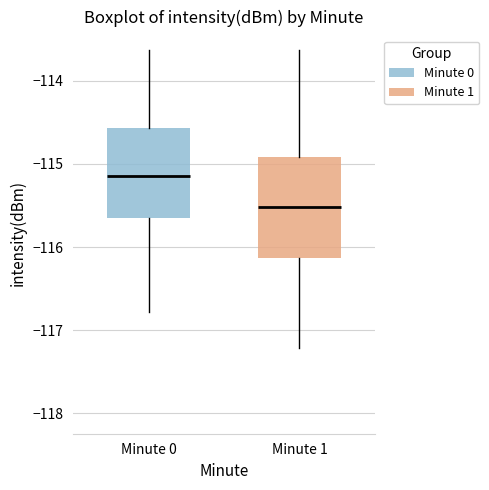

Reading left to right, read every box against the y-axis: the position of its median line, the range the box covers, and the ends of its whiskers. The values are not printed on the chart, so give them approximately, as read against the axis.

Minute 0: median -115.1, box -115.7 to -114.6, whiskers -116.8 to -113.6
Minute 1: median -115.5, box -116.1 to -114.9, whiskers -117.2 to -113.6